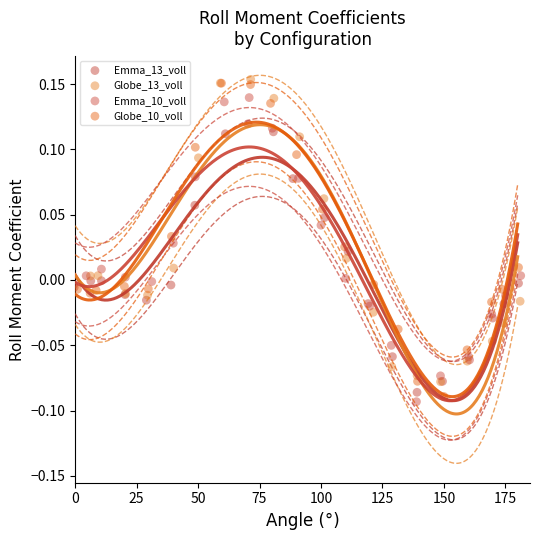

Which series contains the lowest Y value?

Emma_10_voll